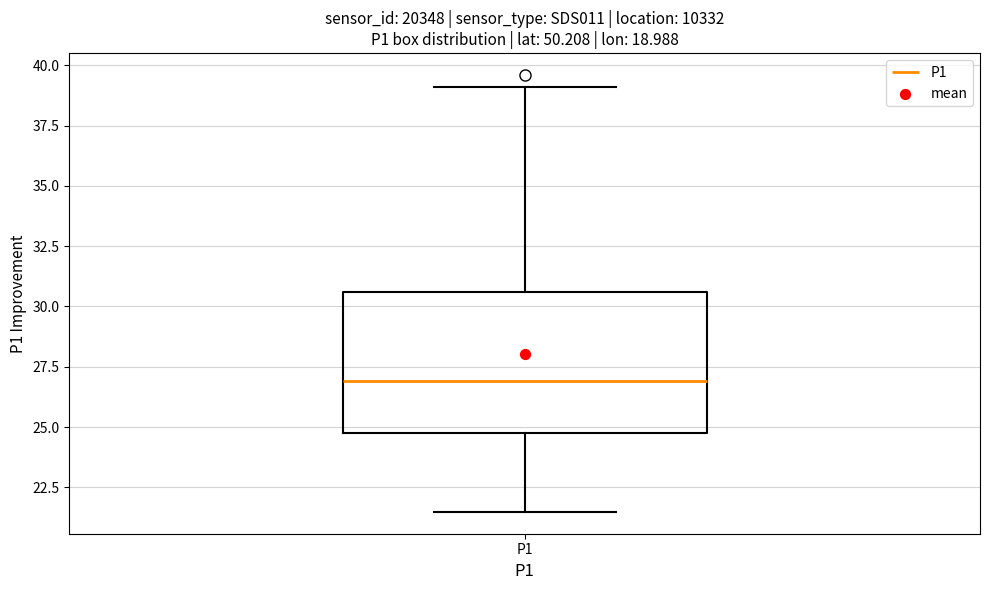

Transcribe this box plot: give where the median line is, the range the box spans, and where the two whiskers end, as read against the y-axis. The values are not printed on the chart, so give them approximately, as read against the axis.

median 27.0, box 25.0 to 30.5, whiskers 21.5 to 39.0